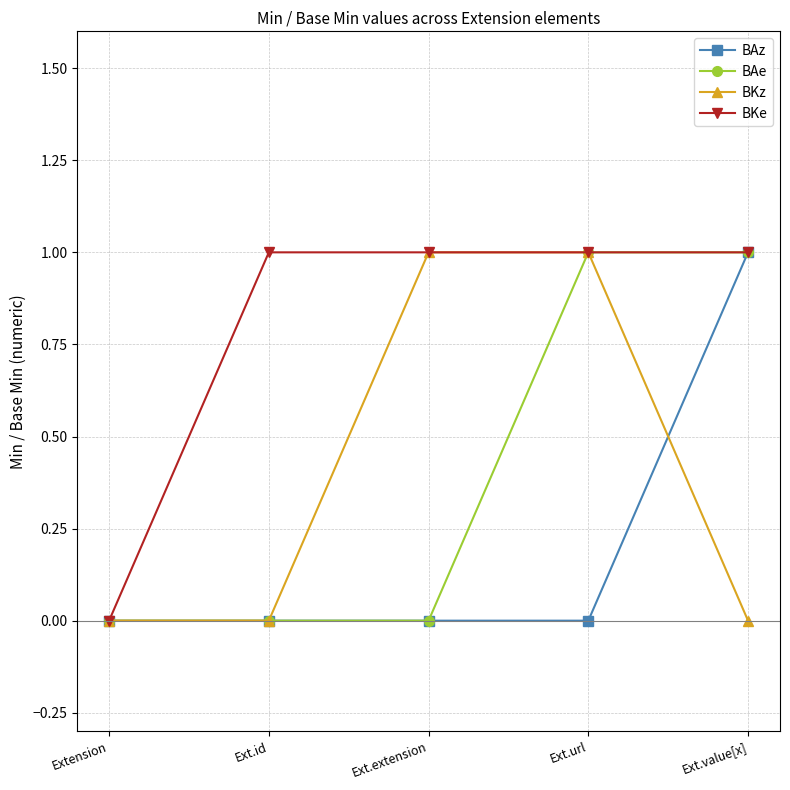

What is the spread (max minus min) of values at Ext.value[x]?

1